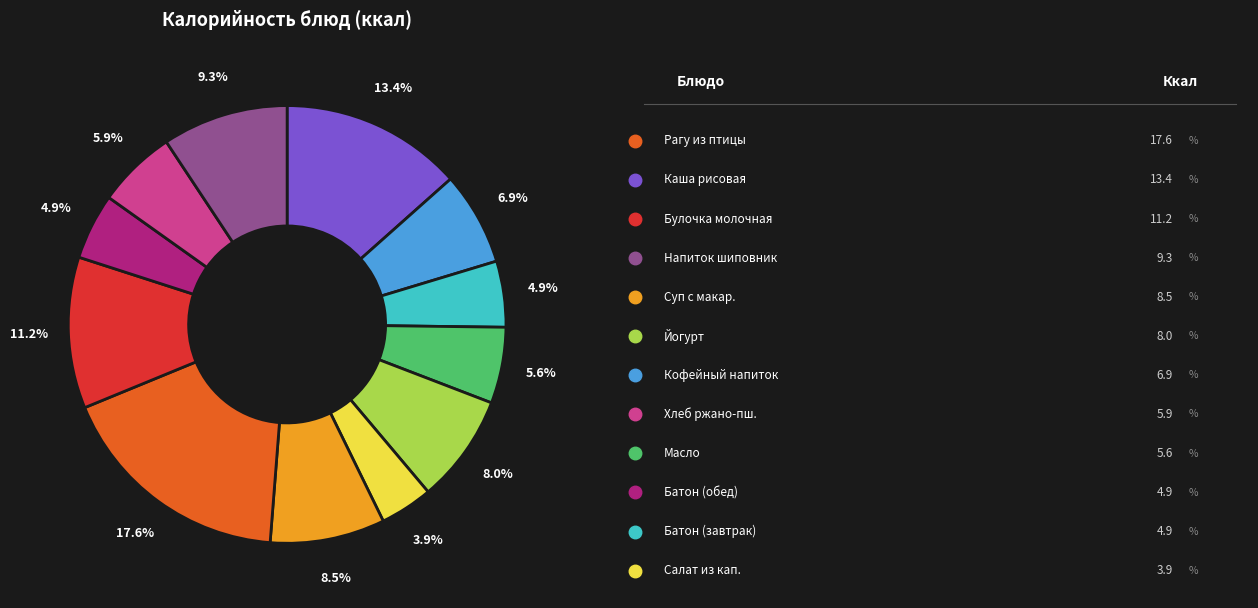

To the nearest percent, what is the difference between the largest and smallest slice percentages?

14%